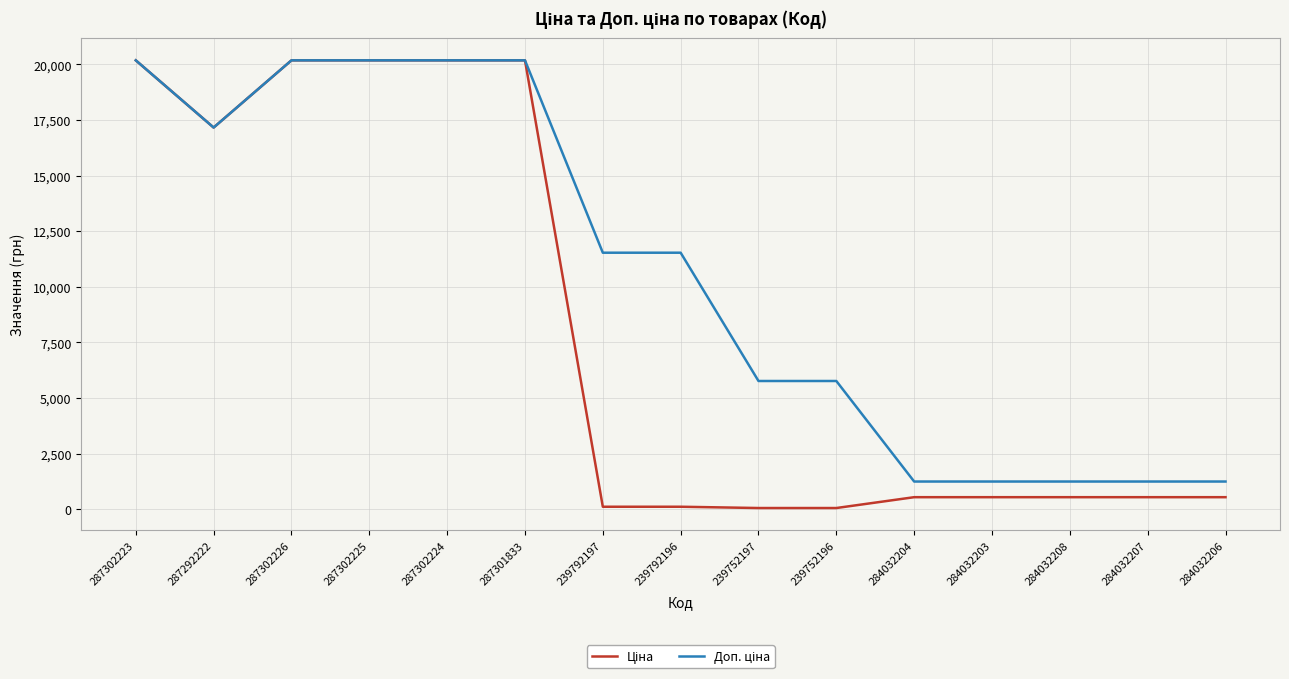

What is the difference between the highest and lowest values at 284032203?

704.1